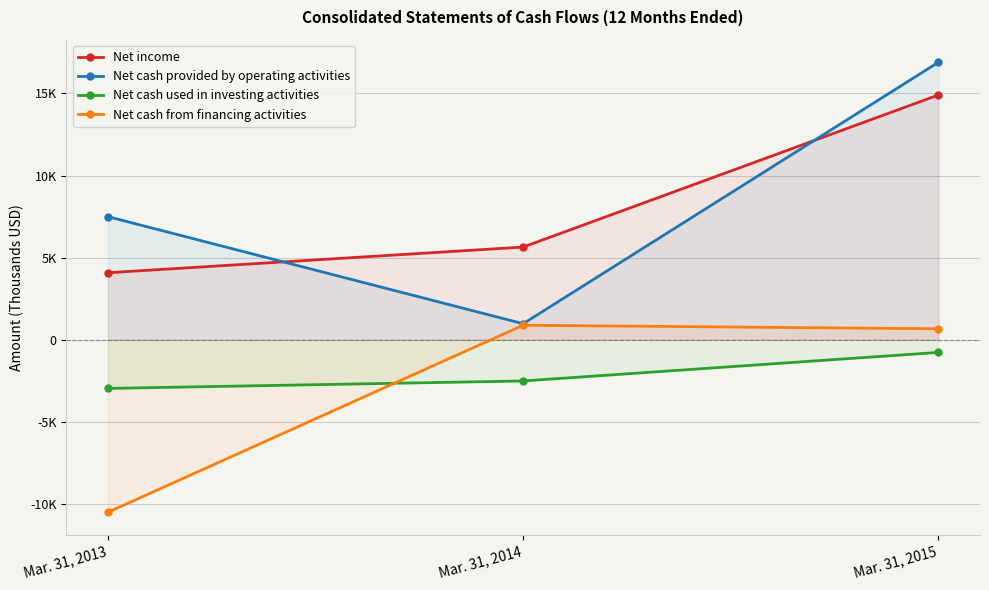

How many data points in Net cash provided by operating activities are above 7494?

1